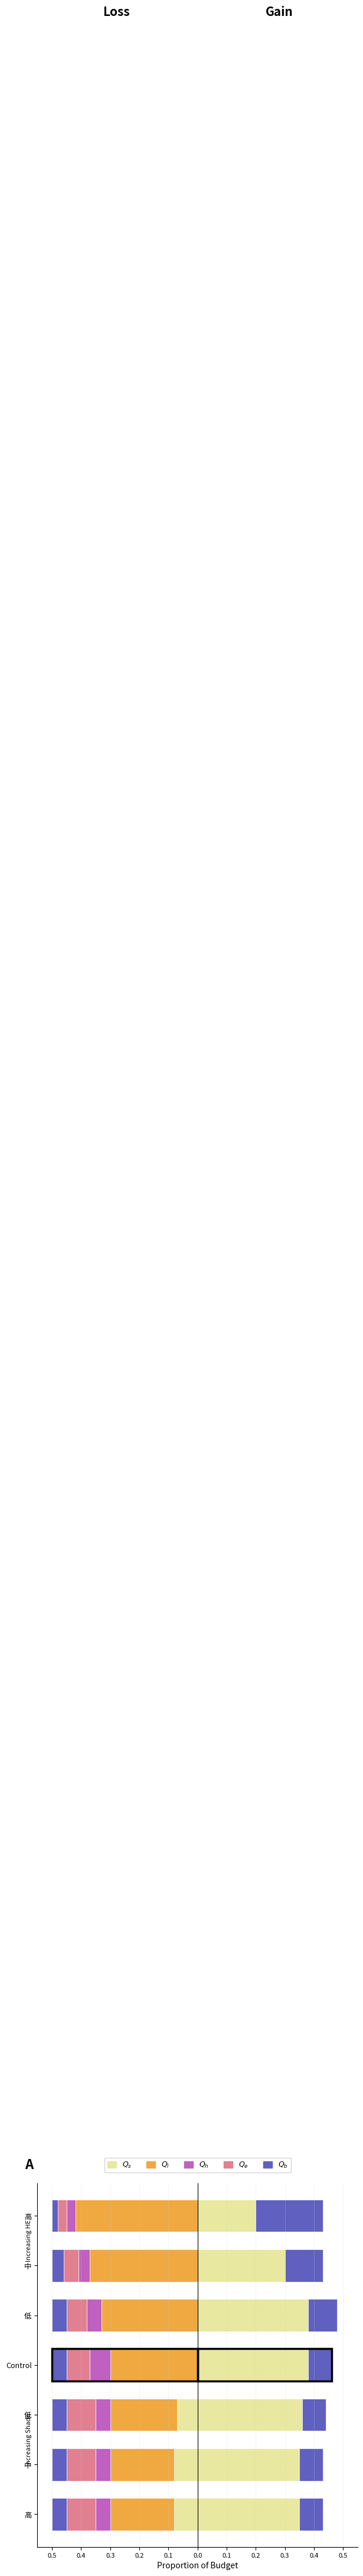

The chart shows a value of 1 at 2. True or false?

False